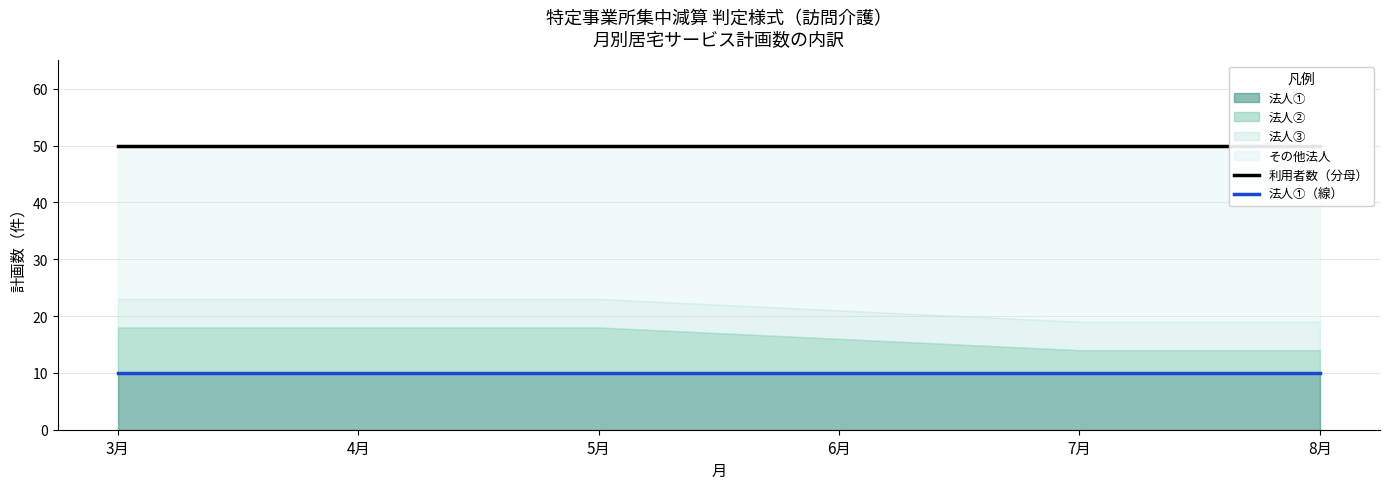

Which series has the widest spread of values?

利用者数（分母）